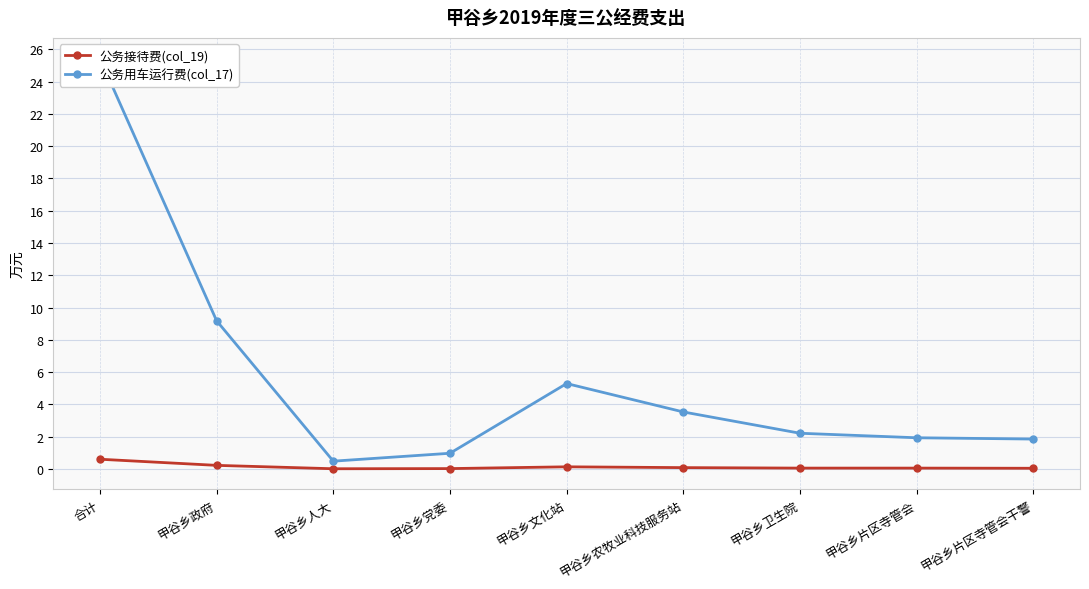

At which category is the sum across all series the highest?

合计